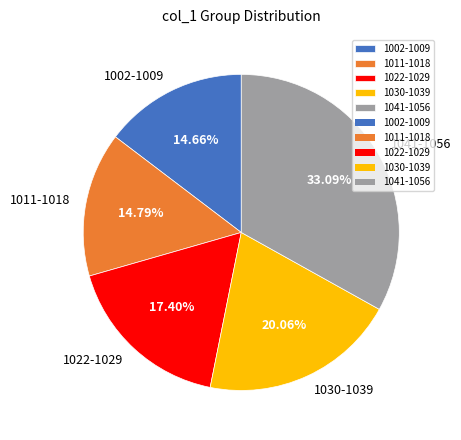

Is 1030-1039 the majority of the pie?

No